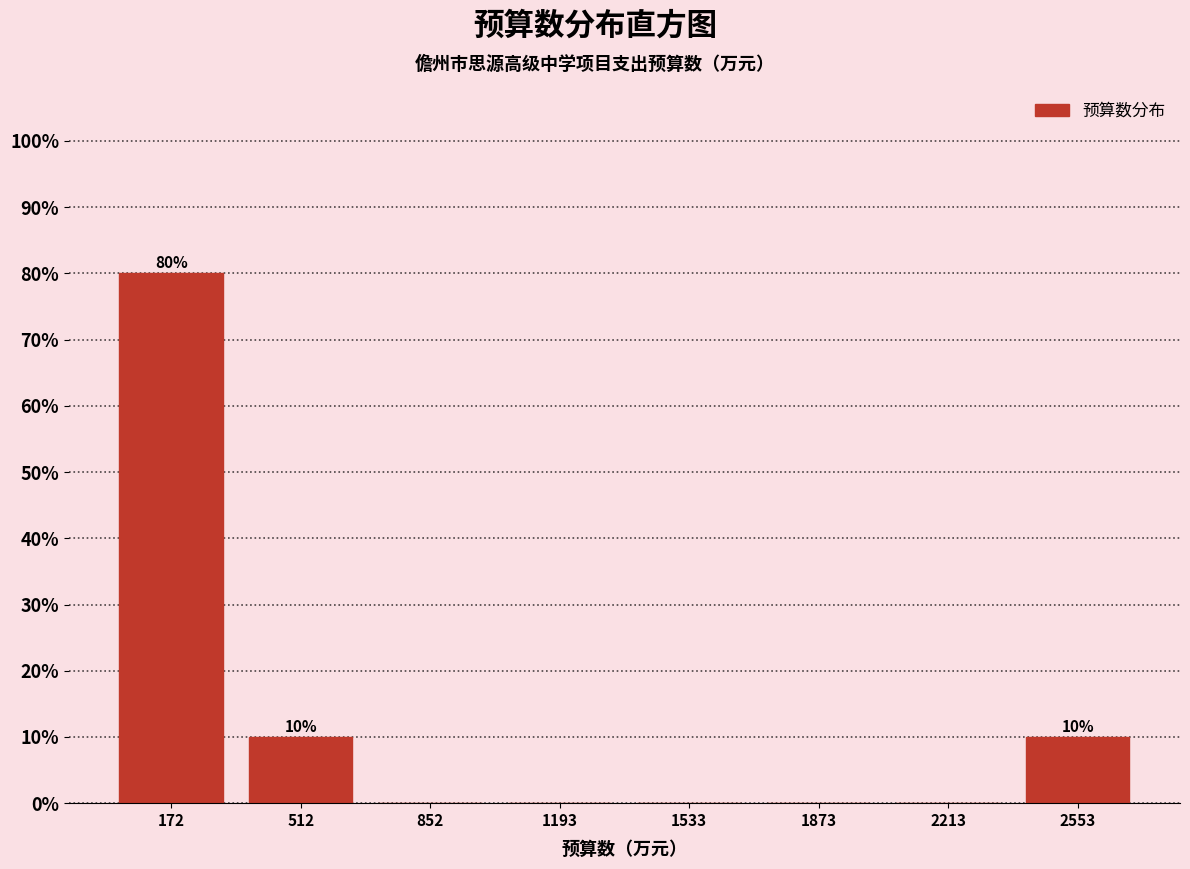

Which range on the x-axis has the tallest bar?

0 to 350